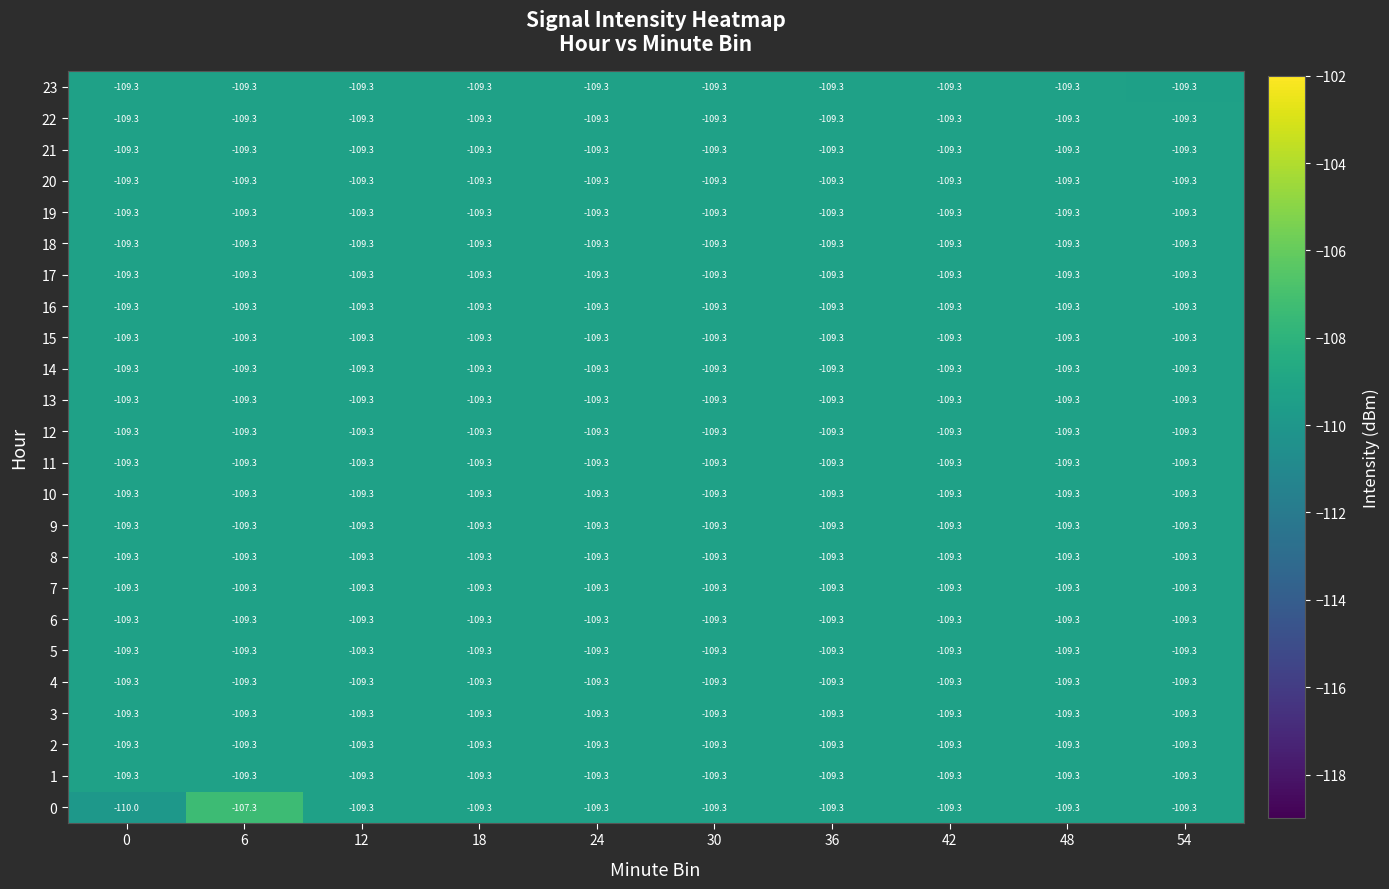

Which series has the largest total across all categories?

0